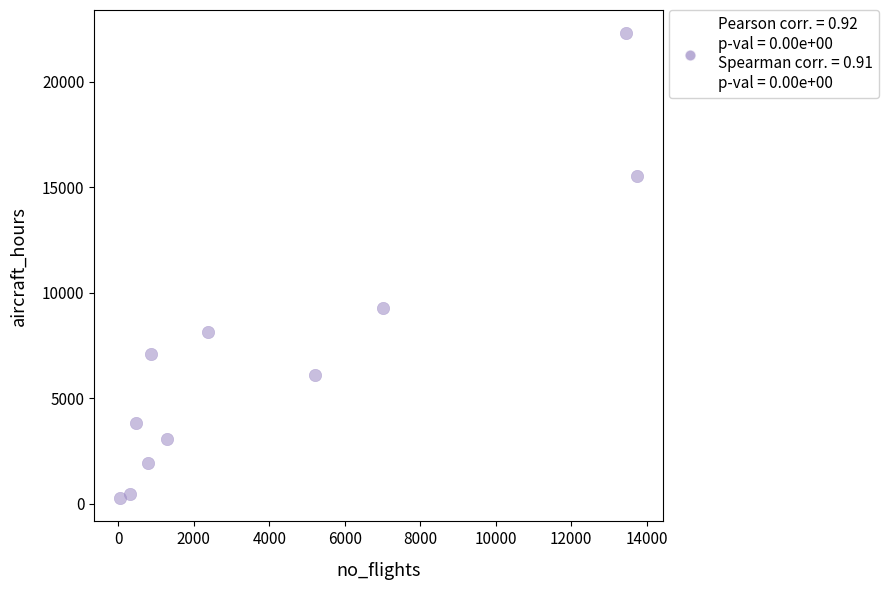

What is the average Y value?

7085.5